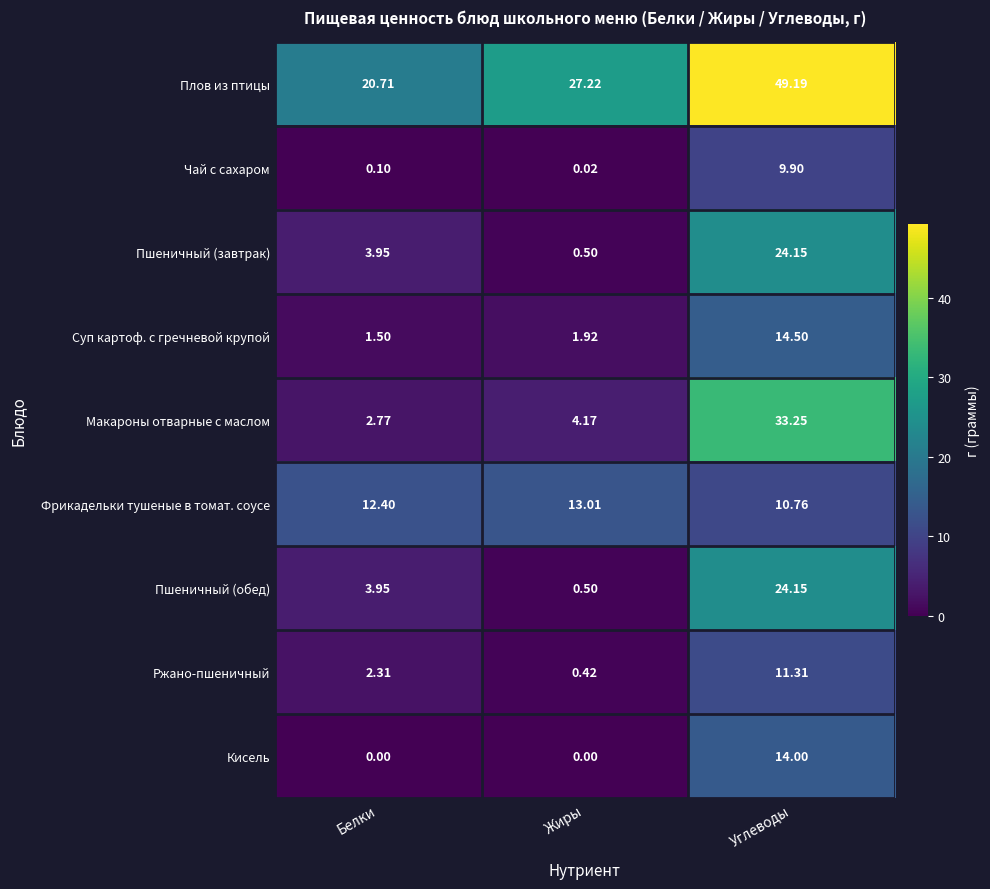

How many distinct data groups are displayed?

9